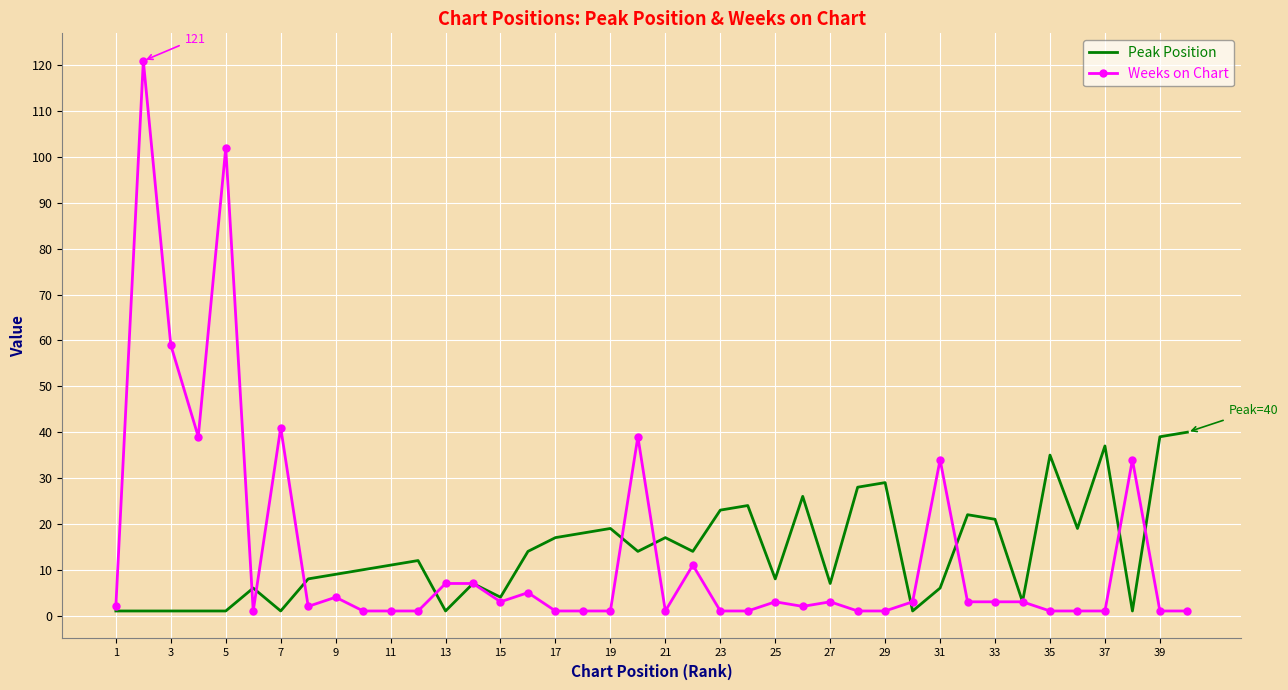

What is the difference between the maximum and minimum values in the Peak Position series?

39